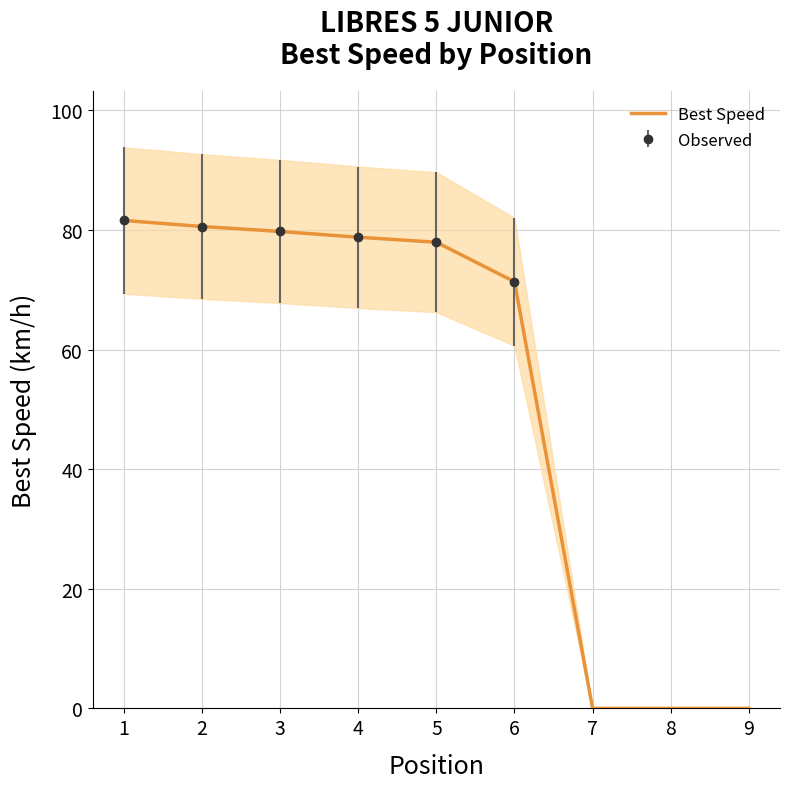

What is the maximum value shown in the chart?

81.6